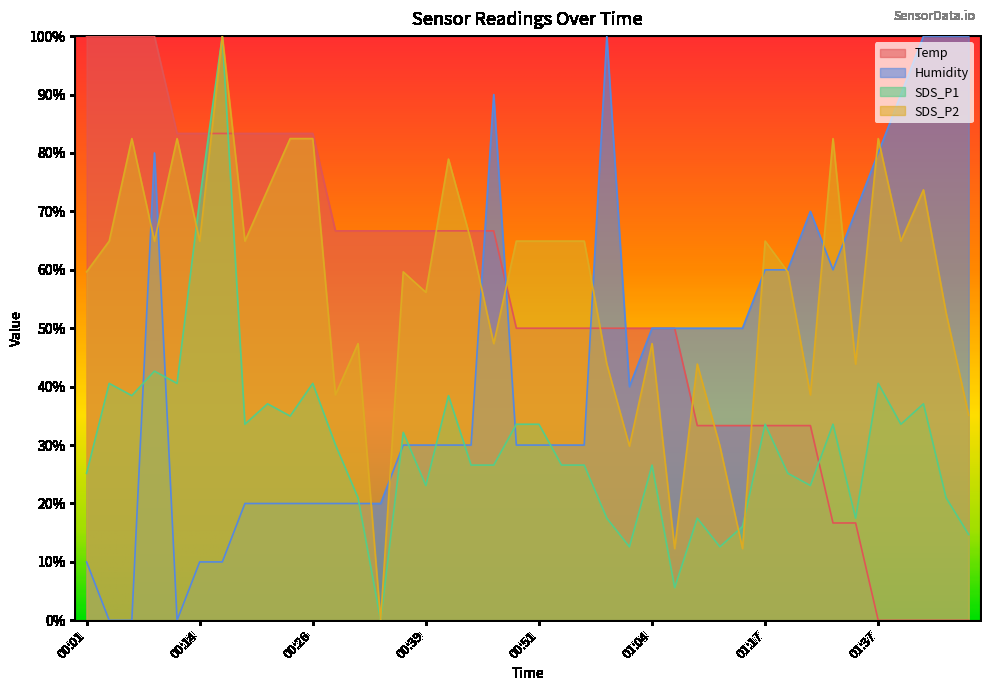

What is the total value across all series at 01:17?

191.8